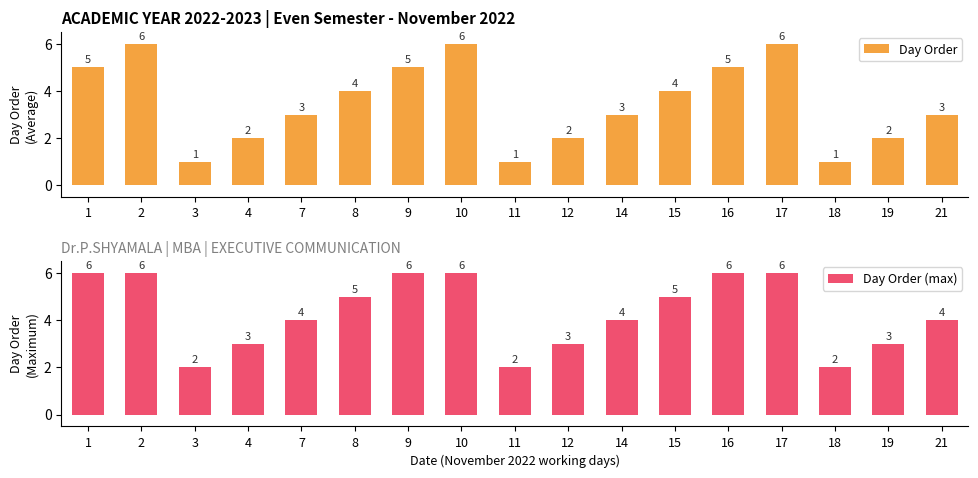

Between 8 and 18, which series saw the biggest shift?

Day Order